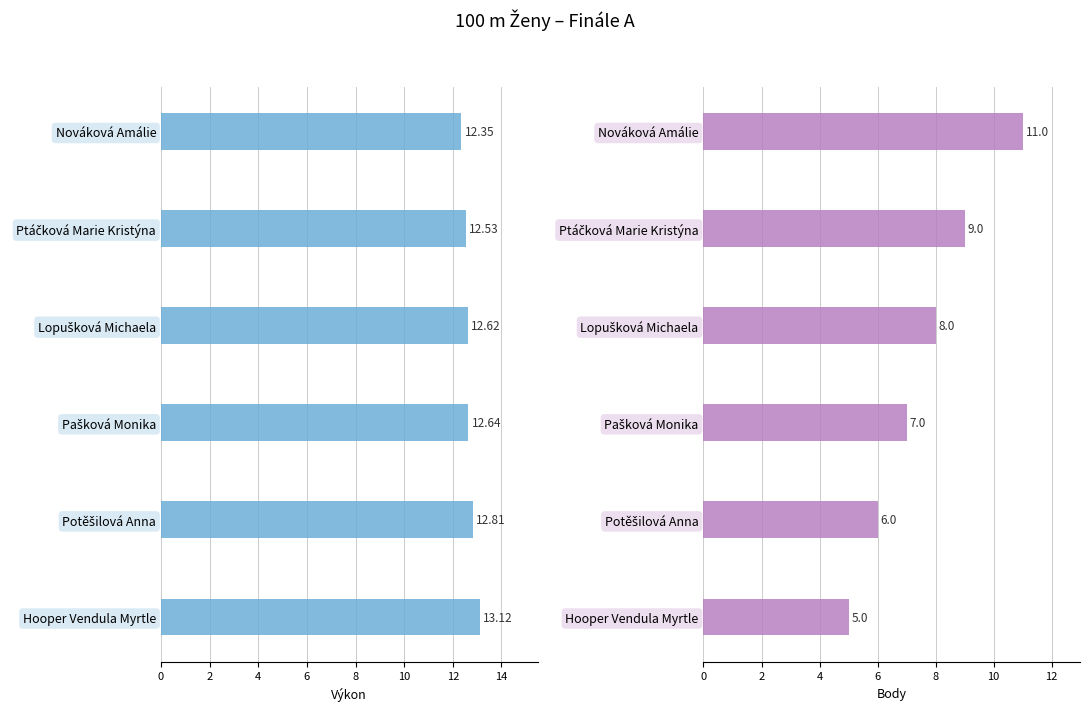

At which category does the chart reach its peak across all series?

10